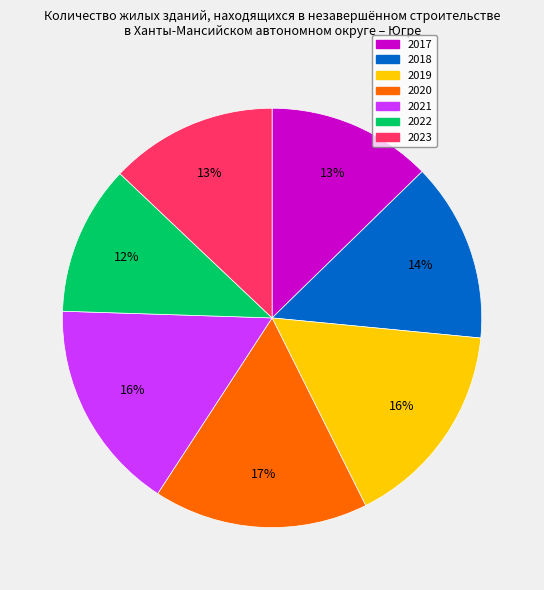

Is the sum of 2021 and 2020 greater than half?

No